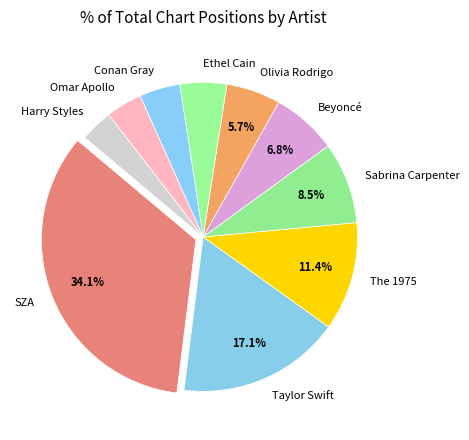

What is the total percentage of SZA and Taylor Swift?

51.2%